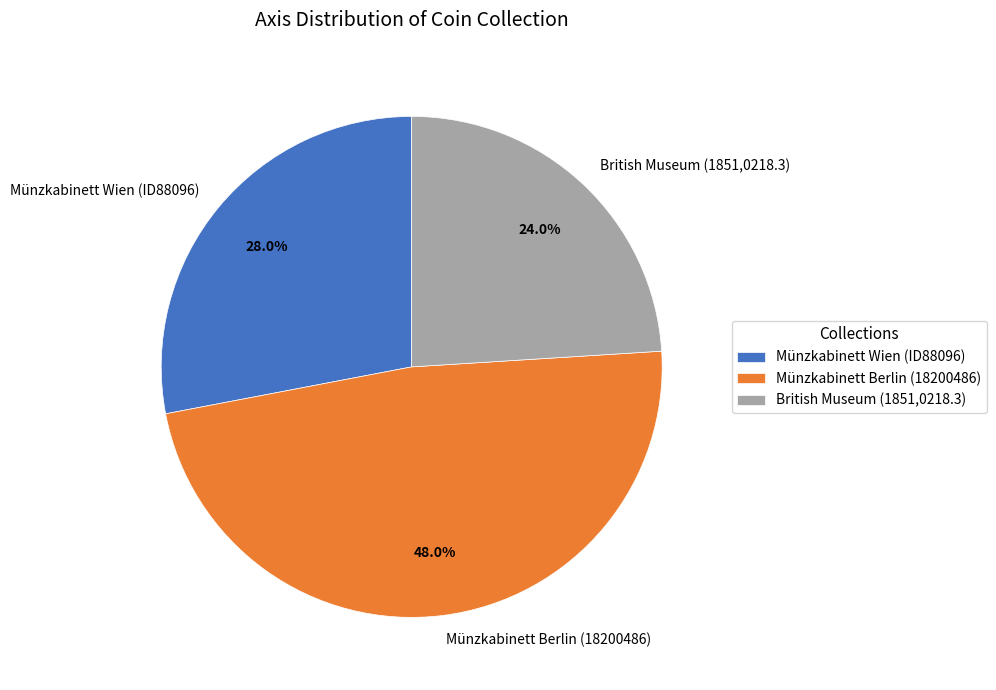

What is the total percentage of British Museum (1851,0218.3) and Münzkabinett Wien (ID88096)?

52.0%